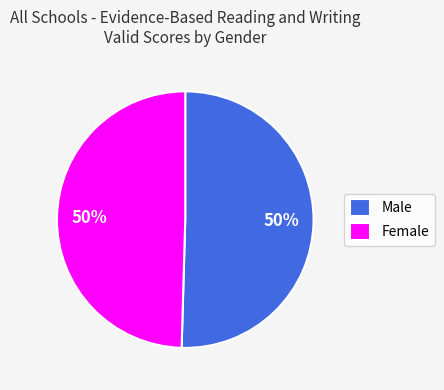

Is it true that Male is 39% of the pie?

False